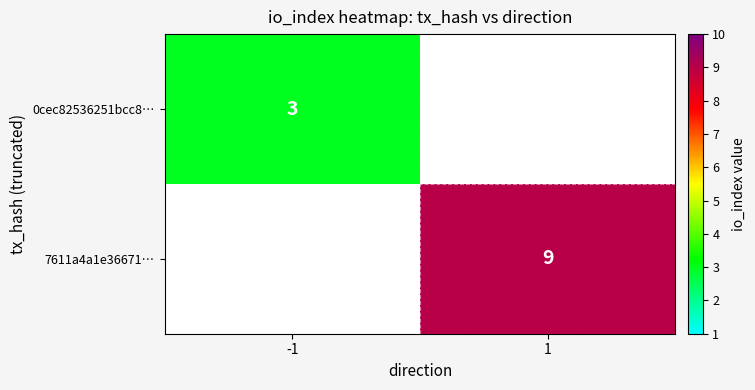

True or false: 7611a4a1e36671… has a value of 14 at 1.

False